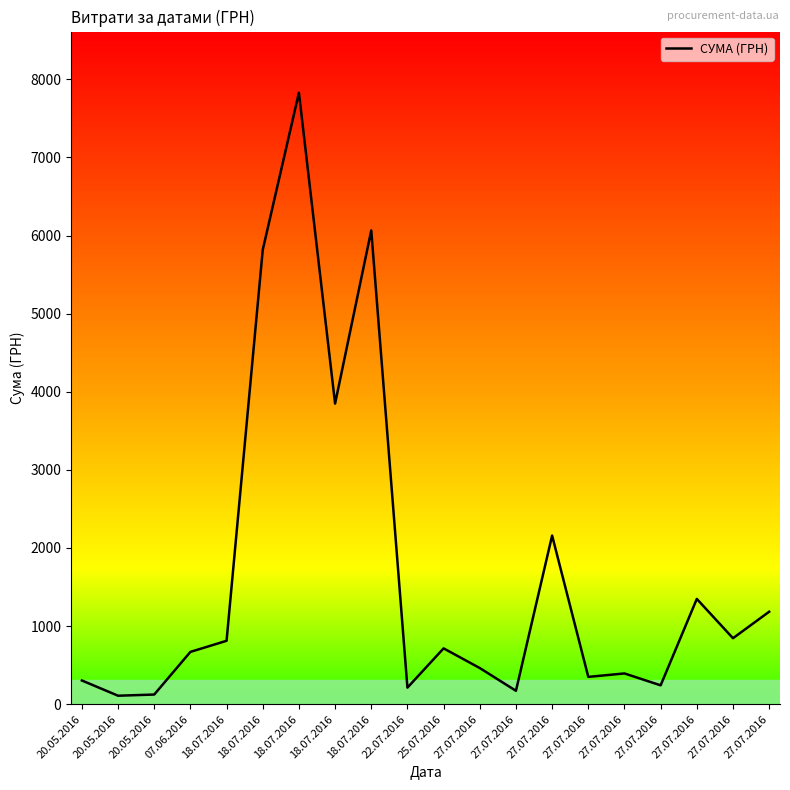

Does the chart have visible grid lines?

No